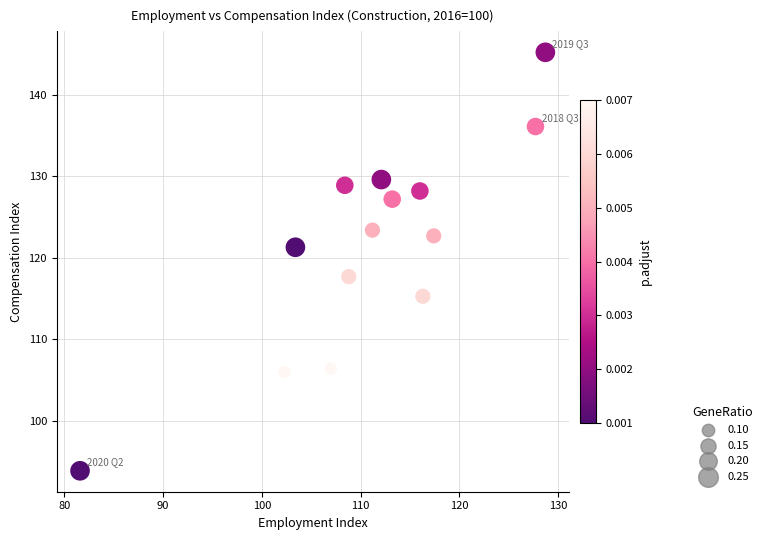

What is the range of X values (max minus min)?

47.1